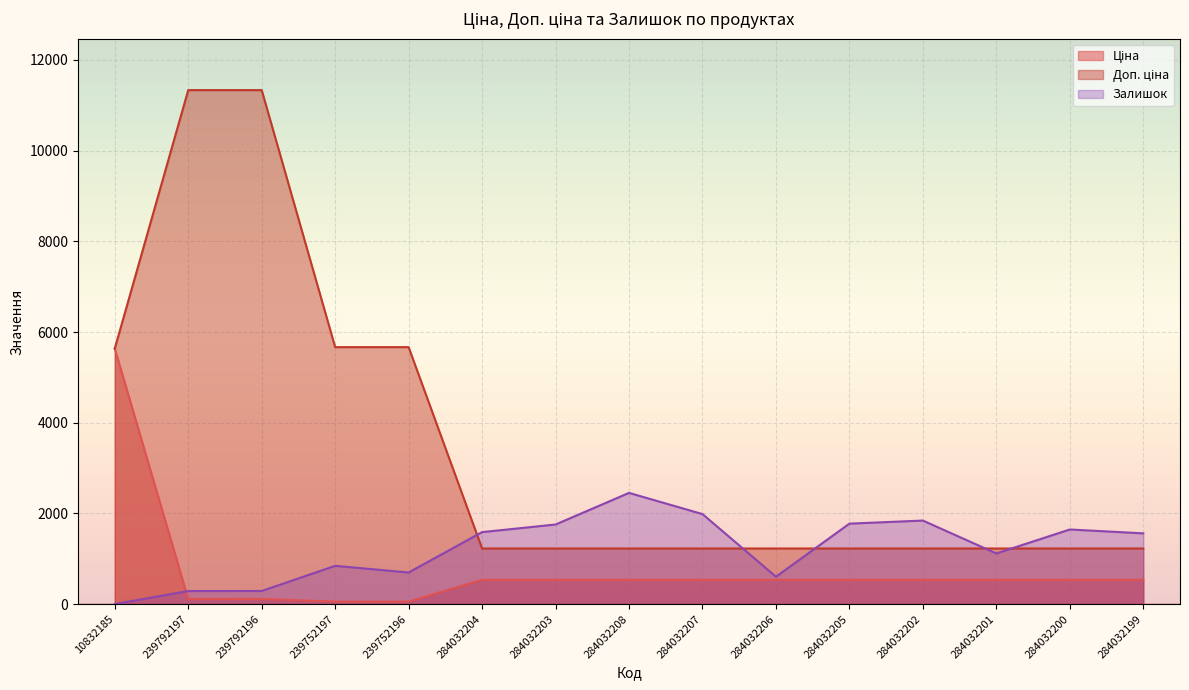

What is the difference between the Залишок values at 239792196 and 239752197?

555.0